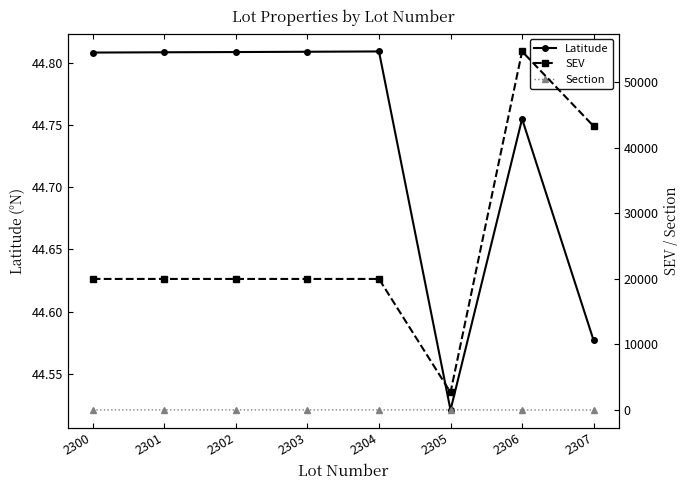

How many data points in Section are less than 23?

2